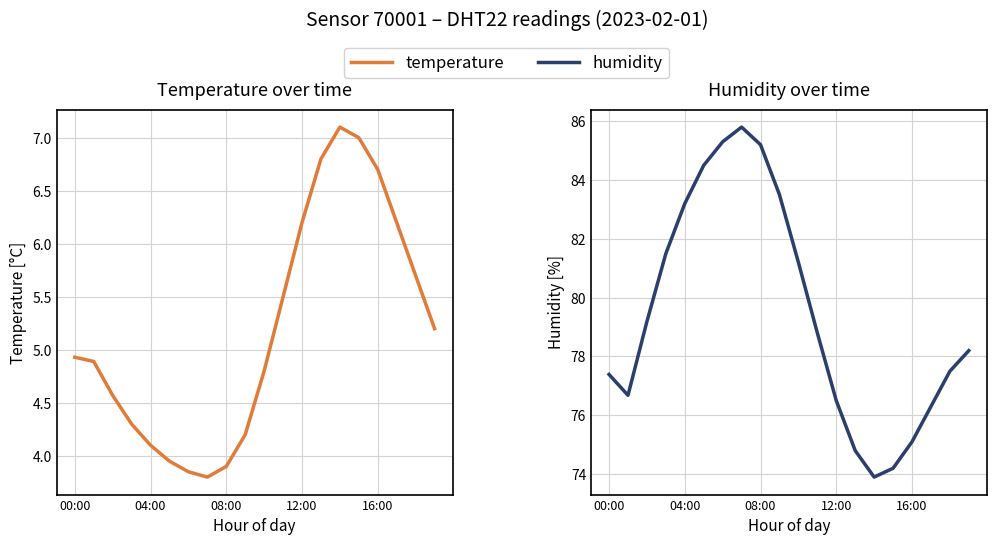

List the series in order of their overall mean, lowest first.

temperature, humidity